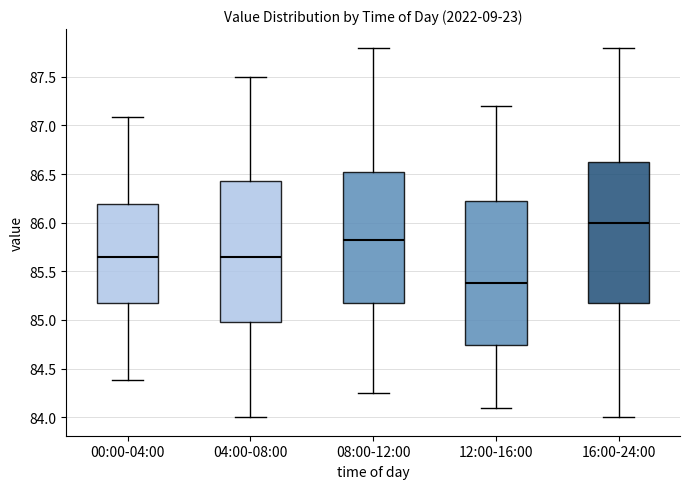

Reading left to right, transcribe this box plot: for each box, give where its median line is, the range the box spans, and where its two whiskers end, as read against the y-axis. The values are not printed on the chart, so give them approximately, as read against the axis.

00:00-04:00: median 85.65, box 85.20 to 86.20, whiskers 84.40 to 87.10
04:00-08:00: median 85.65, box 85.00 to 86.45, whiskers 84.00 to 87.50
08:00-12:00: median 85.85, box 85.20 to 86.55, whiskers 84.25 to 87.80
12:00-16:00: median 85.40, box 84.75 to 86.25, whiskers 84.10 to 87.20
16:00-24:00: median 86.00, box 85.20 to 86.65, whiskers 84.00 to 87.80